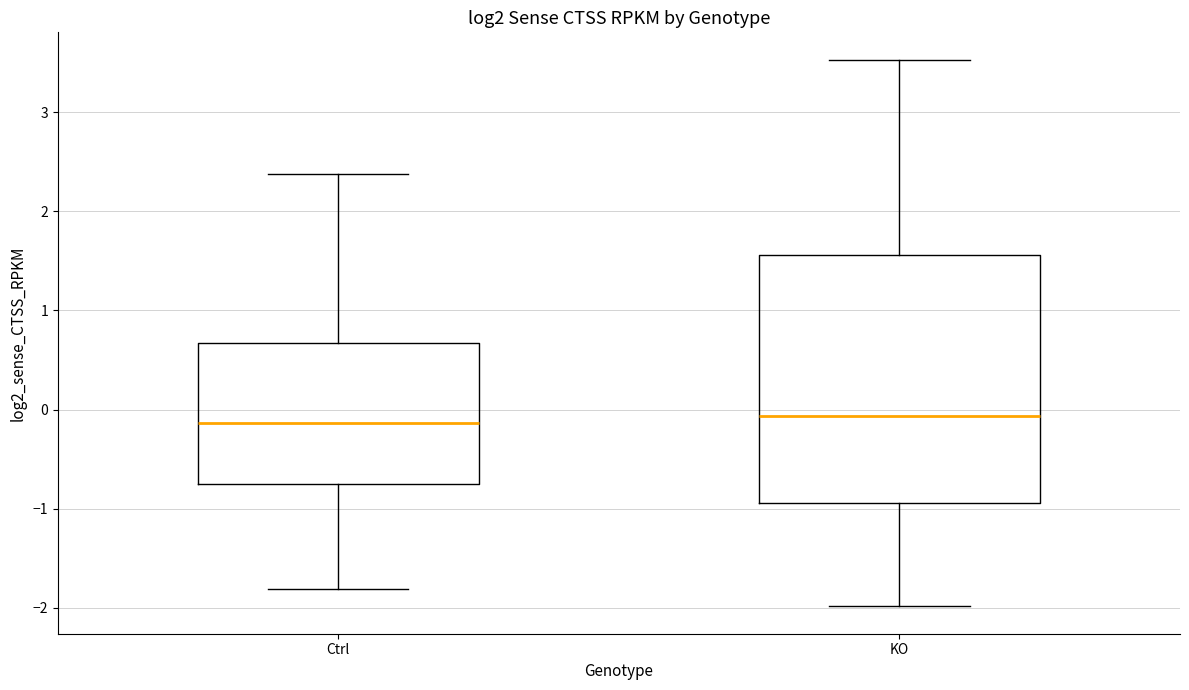

Comparing the boxes themselves (not the whiskers), which one is the tallest?

KO